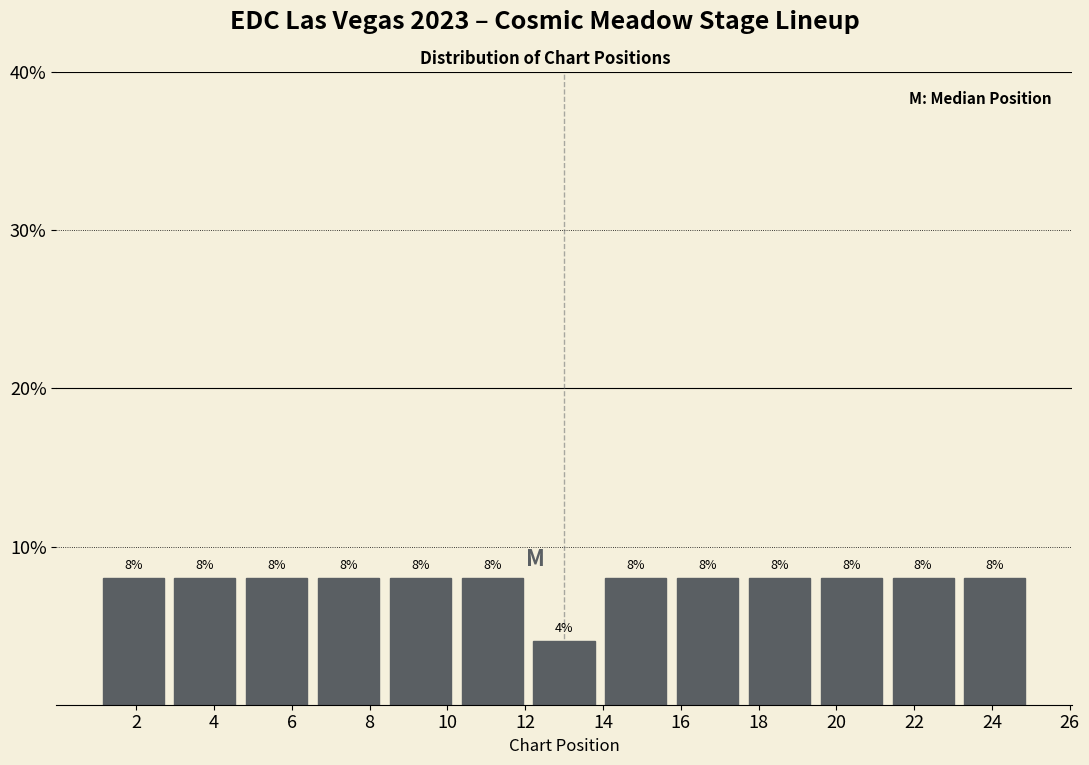

How tall is the bar that spans 6.6 to 8.4 on the x-axis? The bar edges are not printed on the chart, so give them approximately, as read against the axis.

8